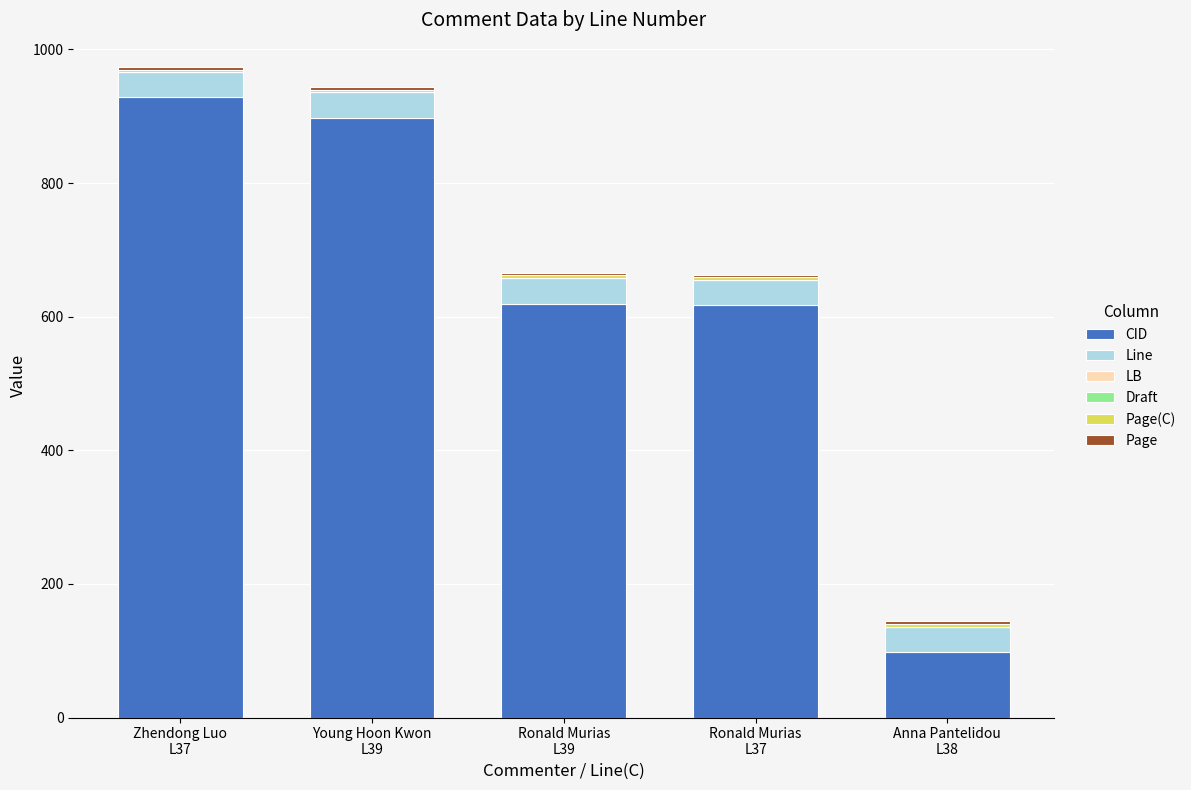

What is the average value of the CID series?

632